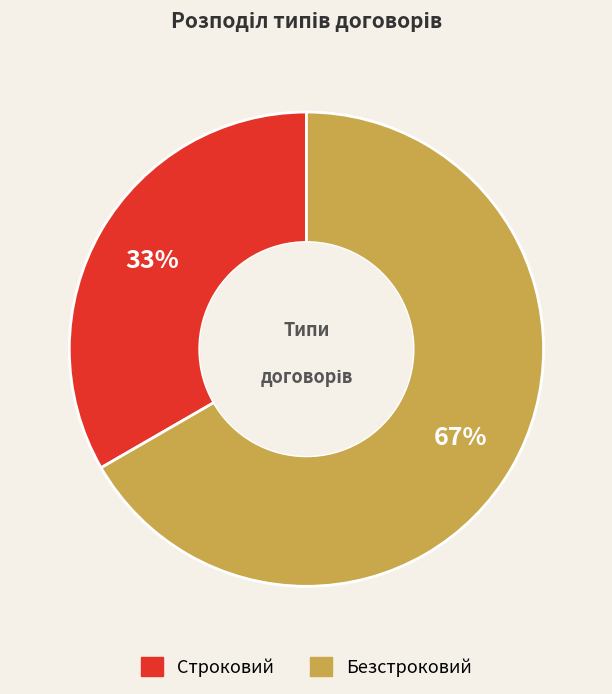

Does Безстроковий represent more than half of the total?

Yes